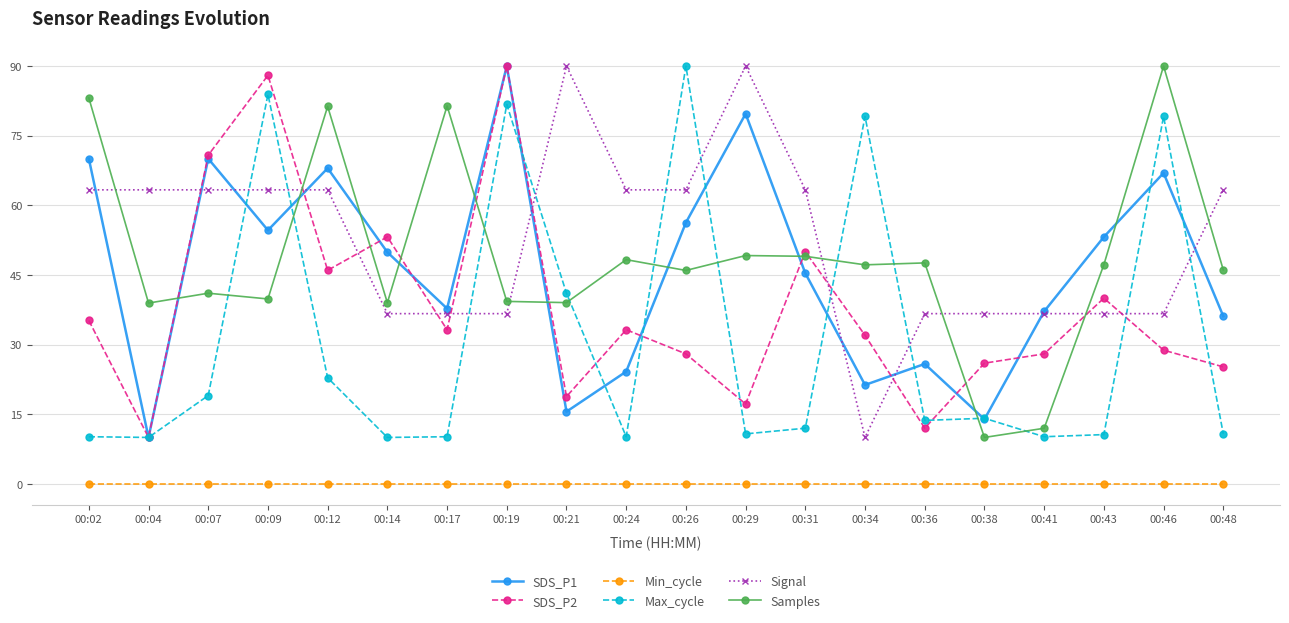

At which label does Max_cycle reach its peak?

00:26